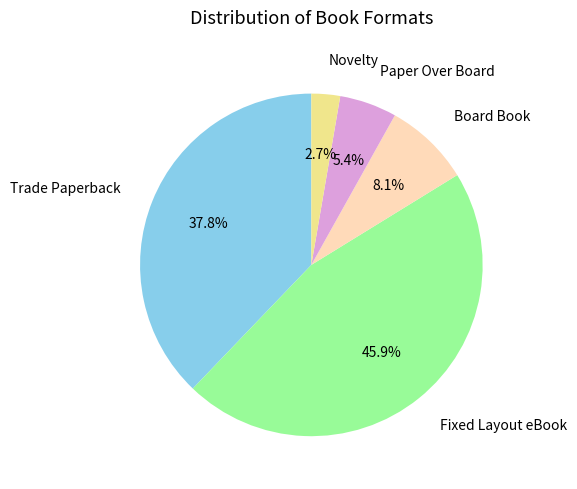

To the nearest percent, what is the average slice percentage?

20%